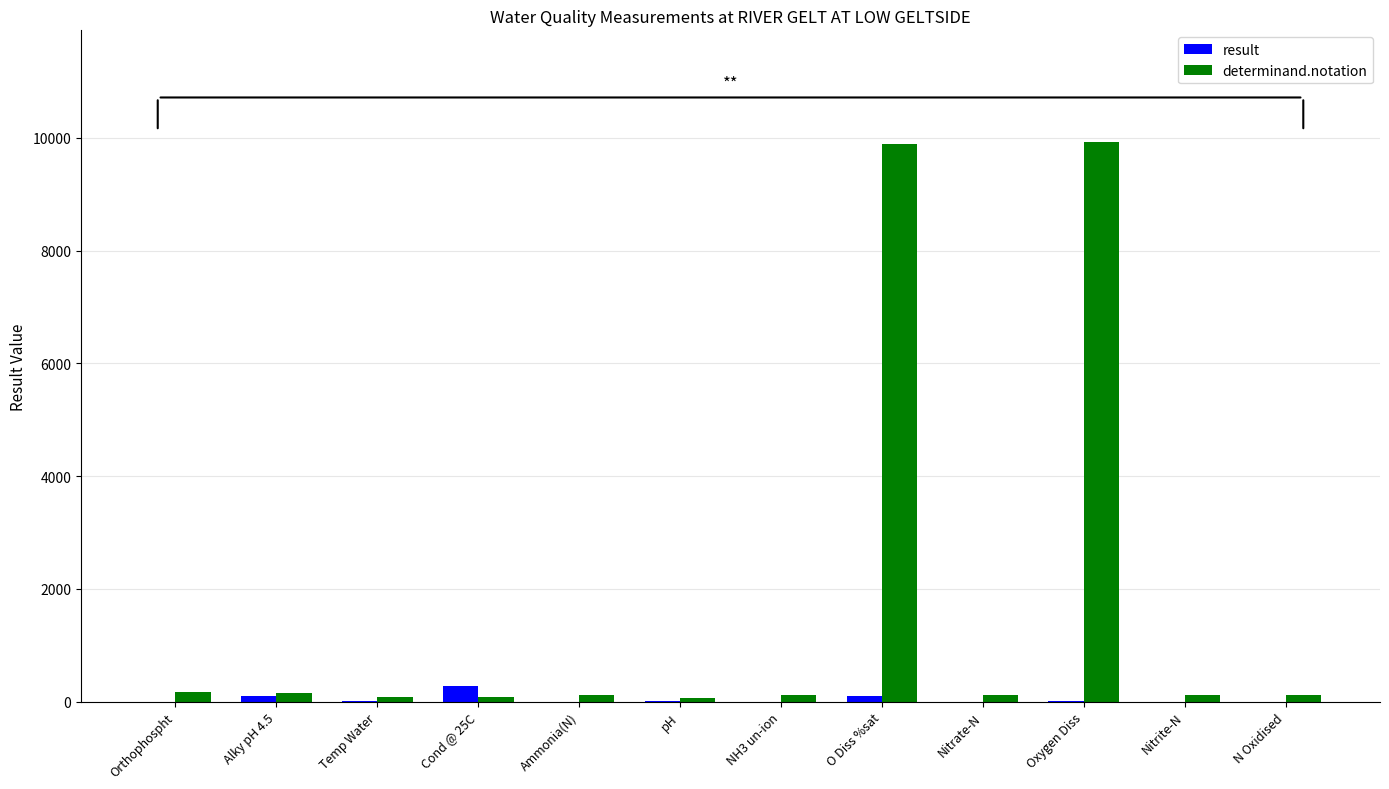

Are the bars grouped side by side (vs. stacked)?

Yes